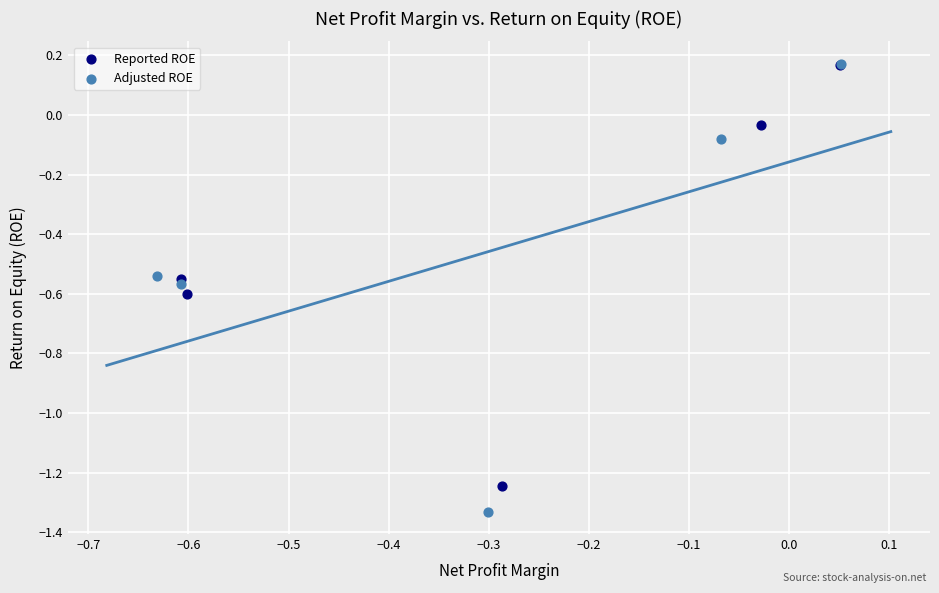

Which series reaches the minimum Y coordinate?

Adjusted ROE